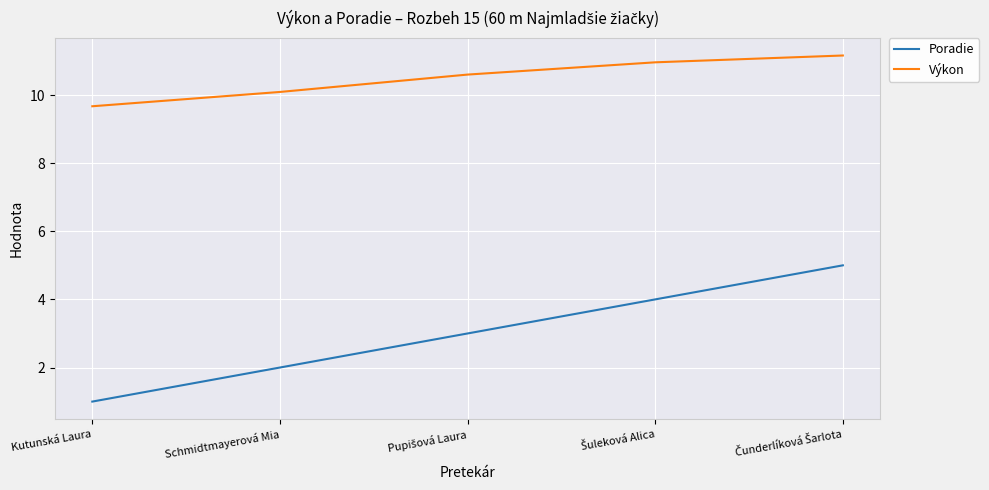

What is the spread (max minus min) of values at Kutunská Laura?

8.7